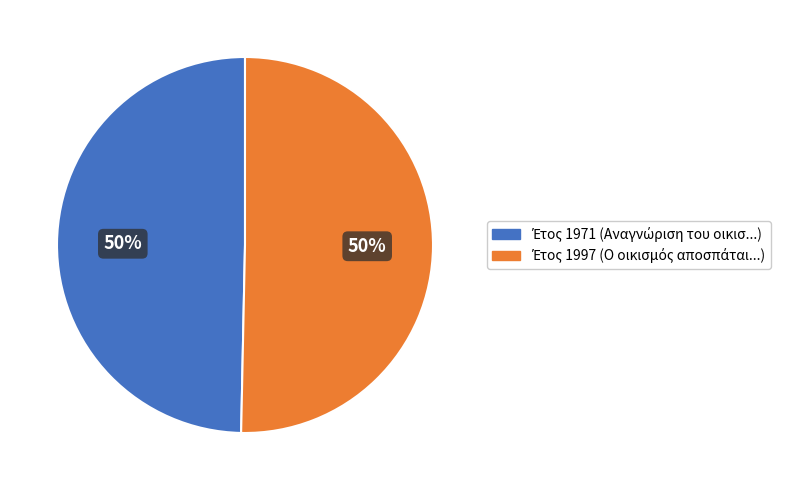

To the nearest percent, what is the average slice percentage?

50%